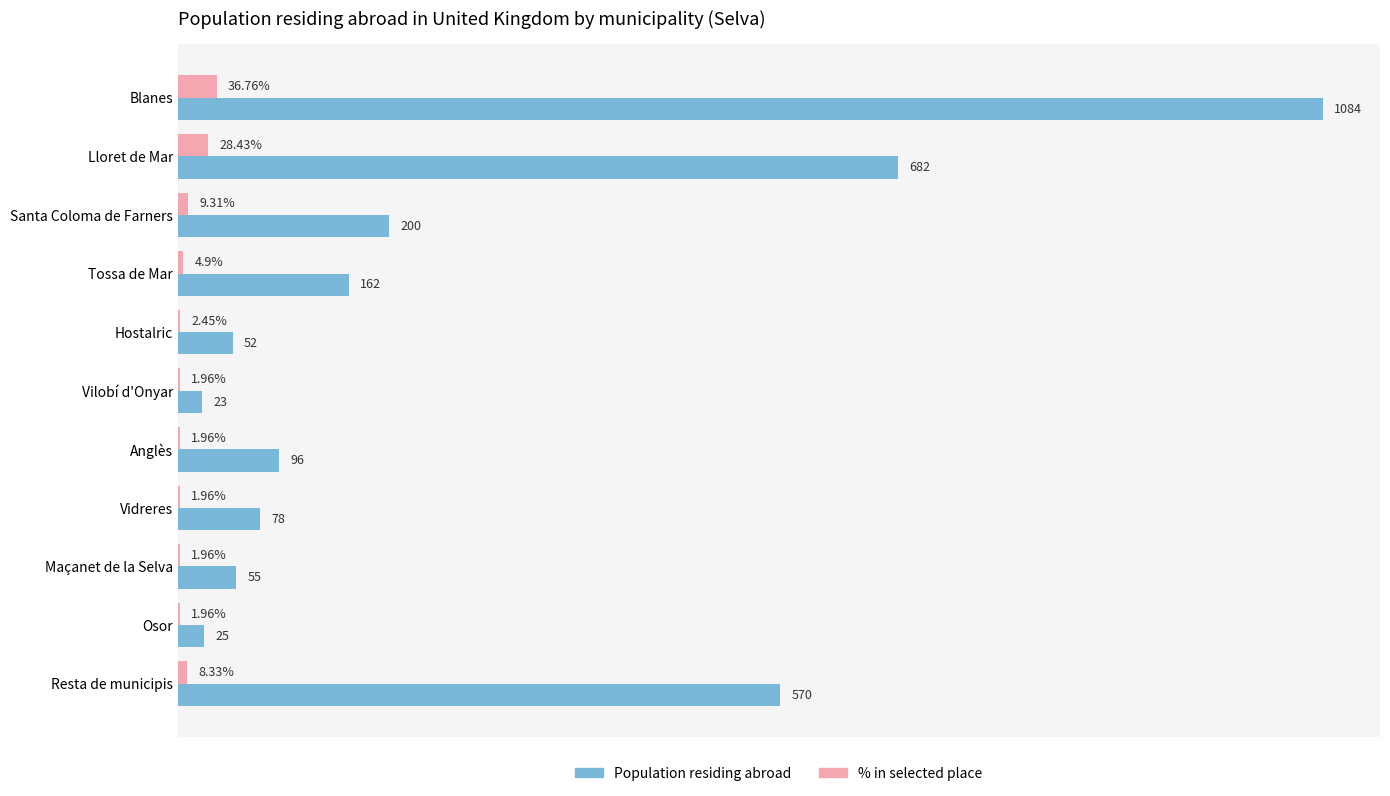

Which label corresponds to the largest value in the chart?

Blanes